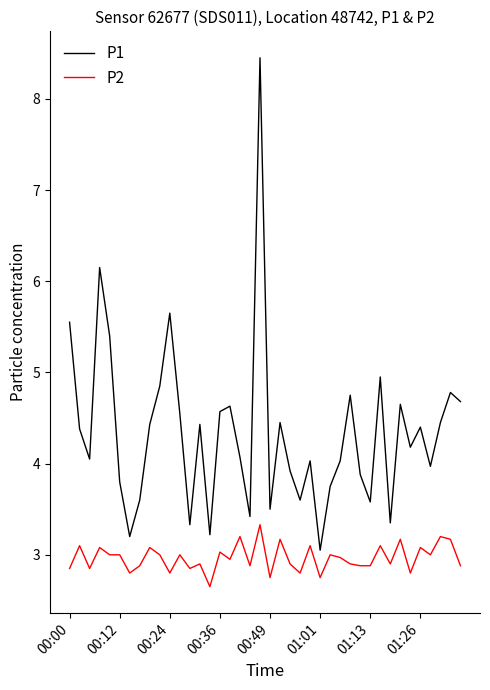

Which series has the widest spread of values?

P1